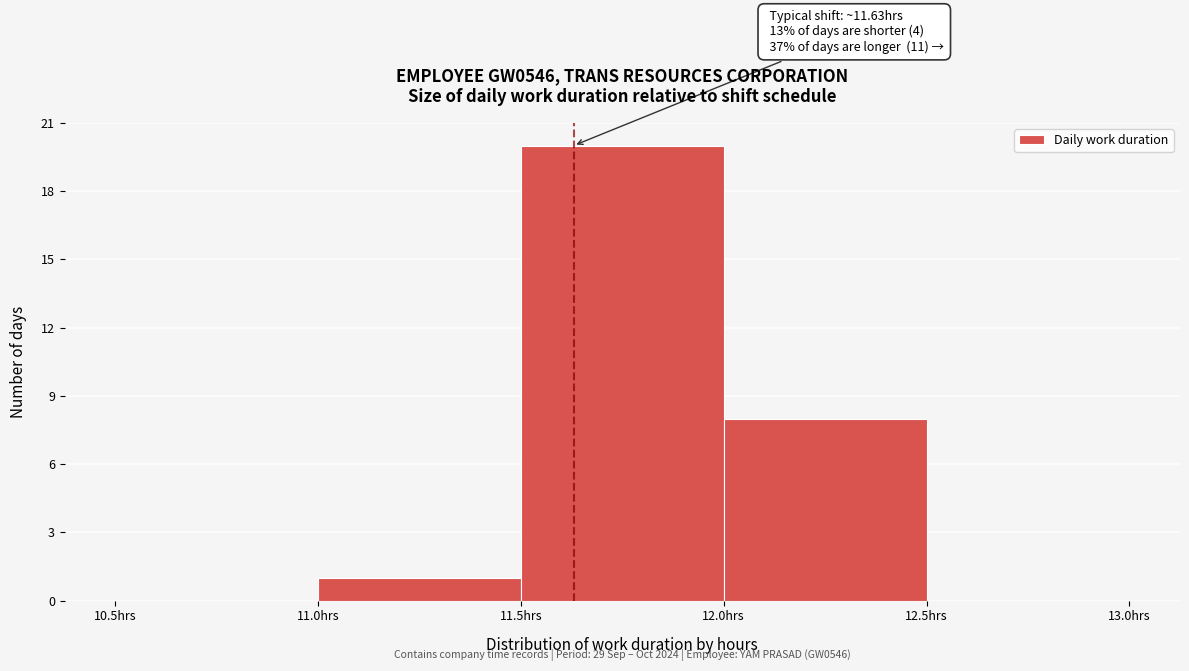

Which range on the x-axis has the tallest bar?

11.5 to 12.0